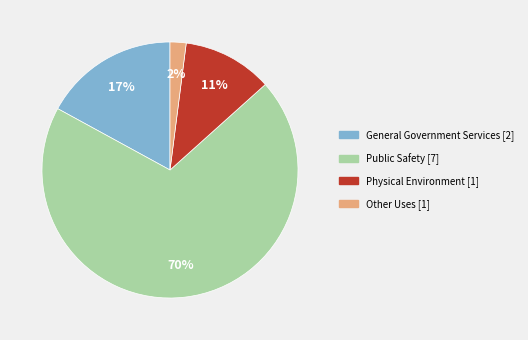

Which has a higher value, Physical Environment or General Government Services?

General Government Services